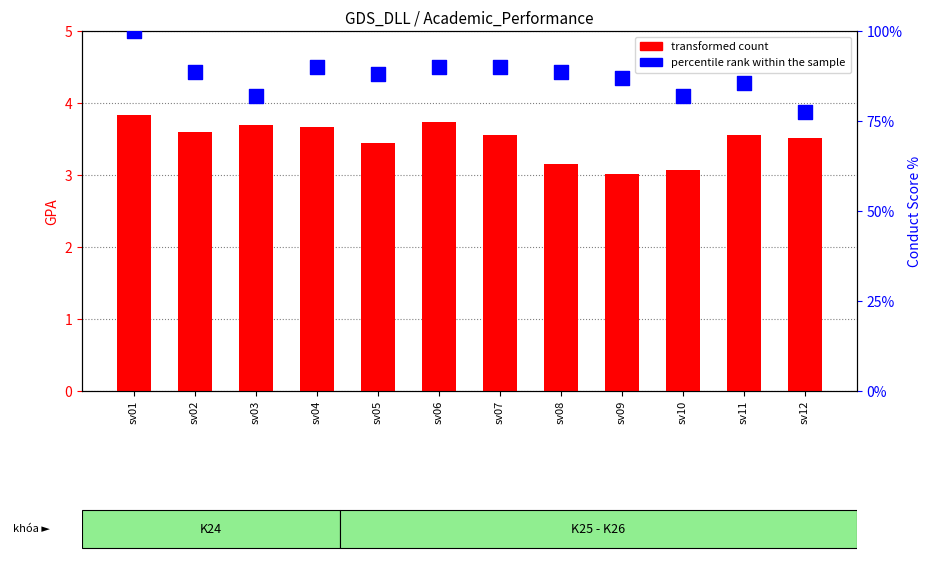

Is the value of percentile rank within the sample at sv03 greater than the value of transformed count at sv11?

Yes